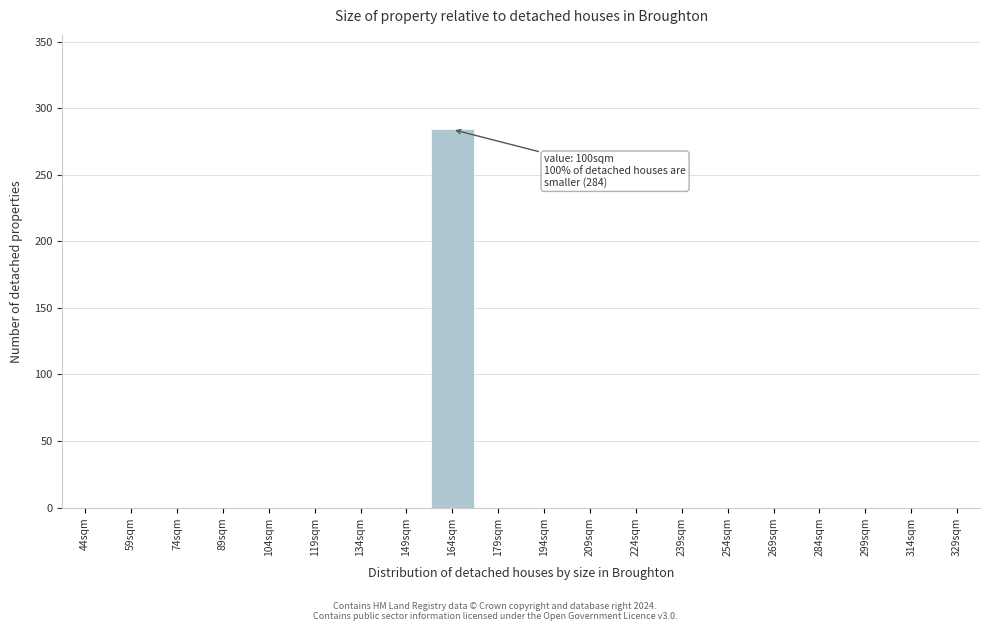

Reading right to left, transcribe all the data shown in this chart.

329sqm=0	314sqm=0	299sqm=0	284sqm=0	269sqm=0	254sqm=0	239sqm=0	224sqm=0	209sqm=0	194sqm=0	179sqm=0	164sqm=284	149sqm=0	134sqm=0	119sqm=0	104sqm=0	89sqm=0	74sqm=0	59sqm=0	44sqm=0